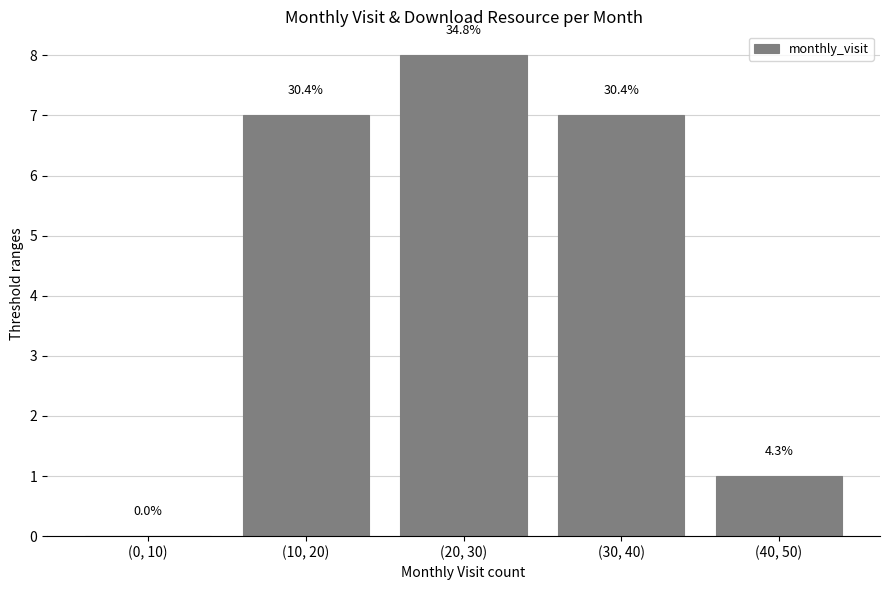

Which label corresponds to the largest value in the chart?

(20, 30)